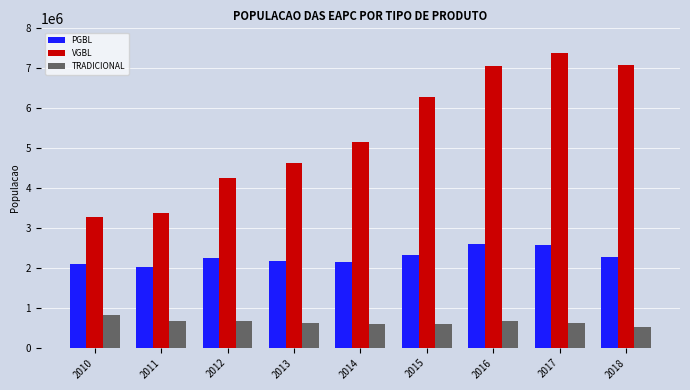

The value of TRADICIONAL at 2010 is 418649. True or false?

False